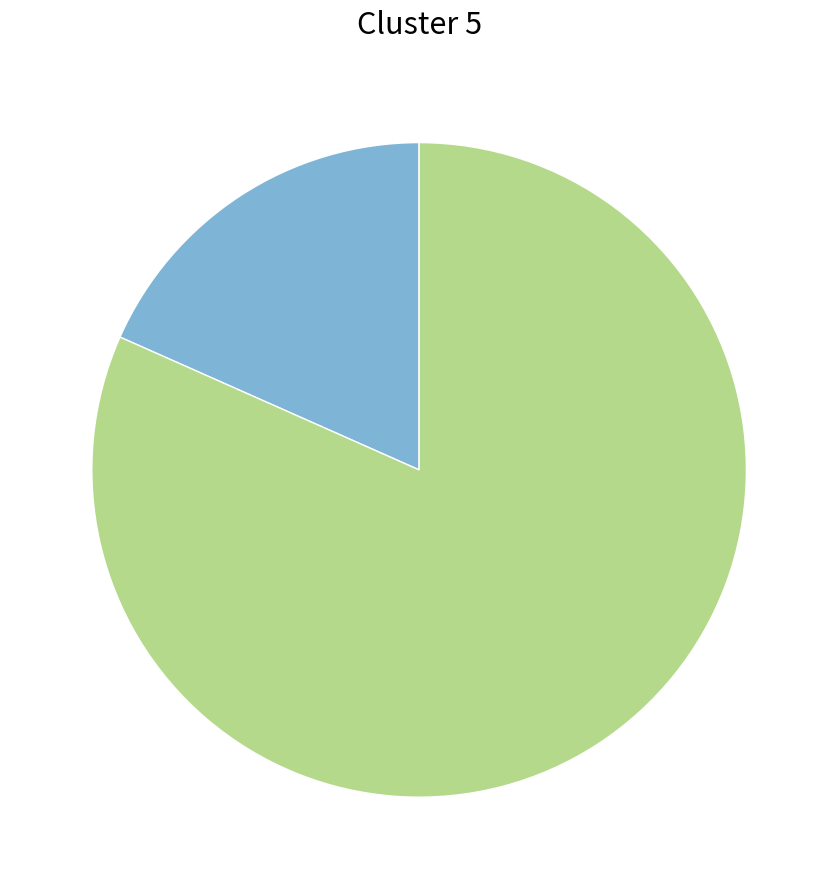

Does any single category account for the majority?

Yes